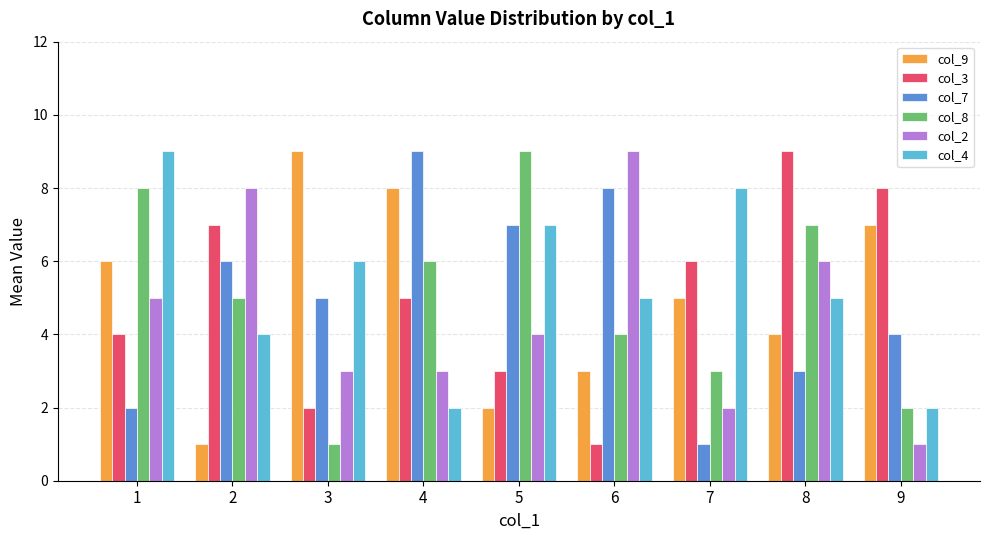

Is it true that col_9 equals 8 at 4?

True